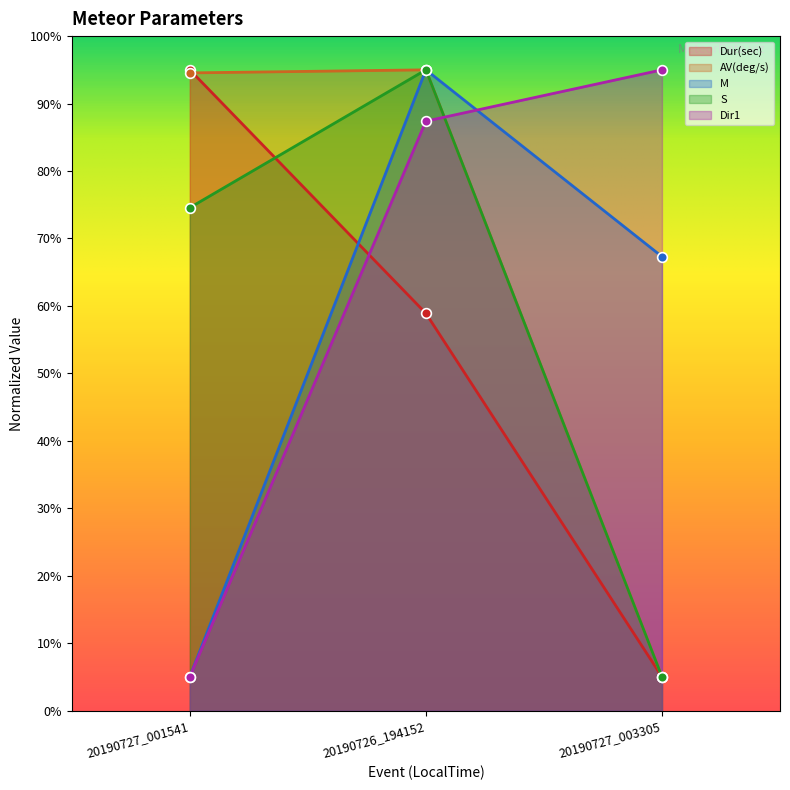

What is the difference between the Dir1 values at 20190727_001541 and 20190727_003305?

90.0